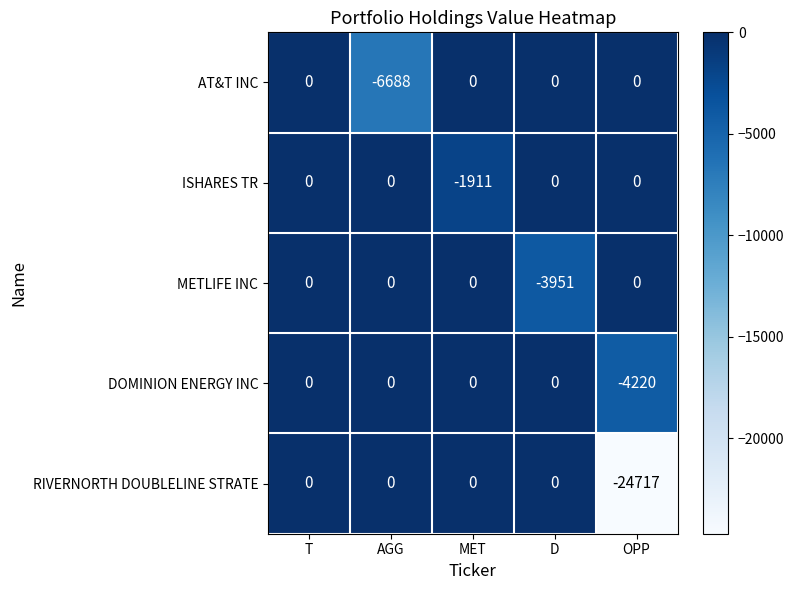

Which series has the widest spread of values?

RIVERNORTH DOUBLELINE STRATE